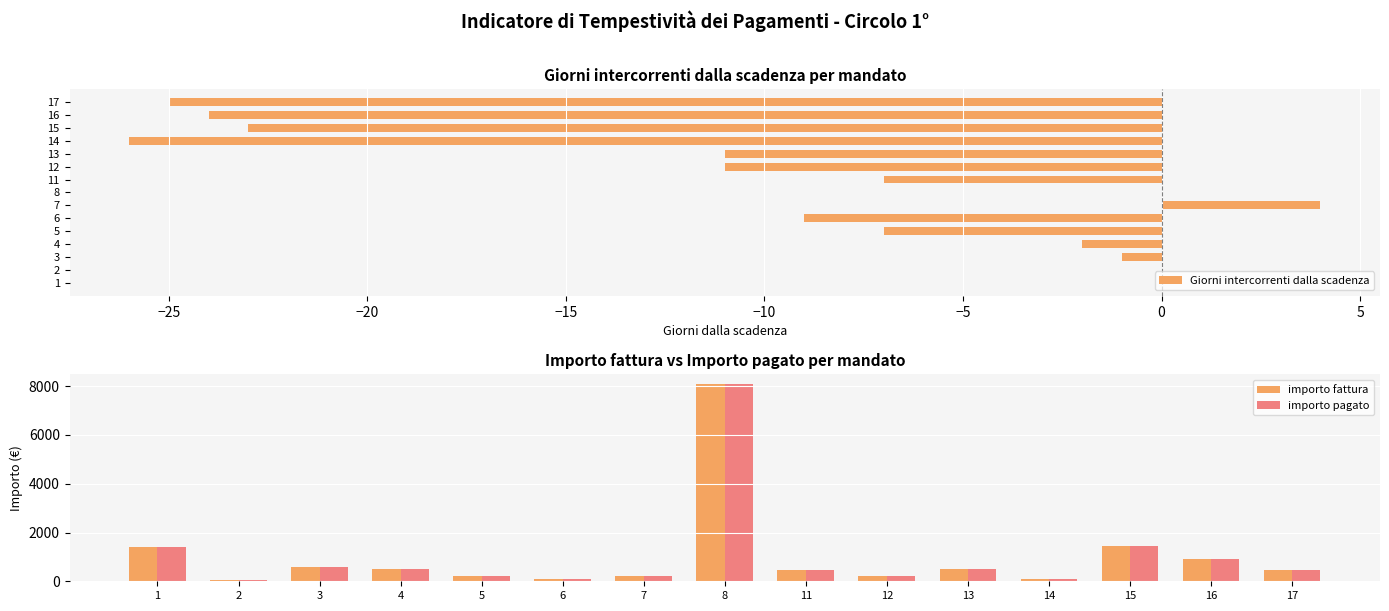

Which series has the largest range (max minus min)?

importo fattura